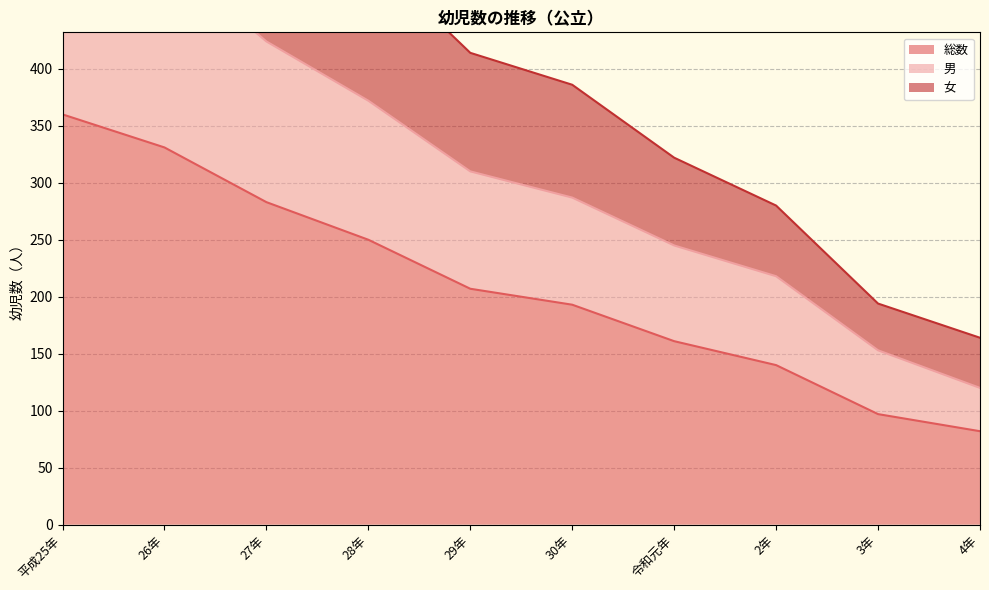

Where is 女 nearest to the value 442?

29年